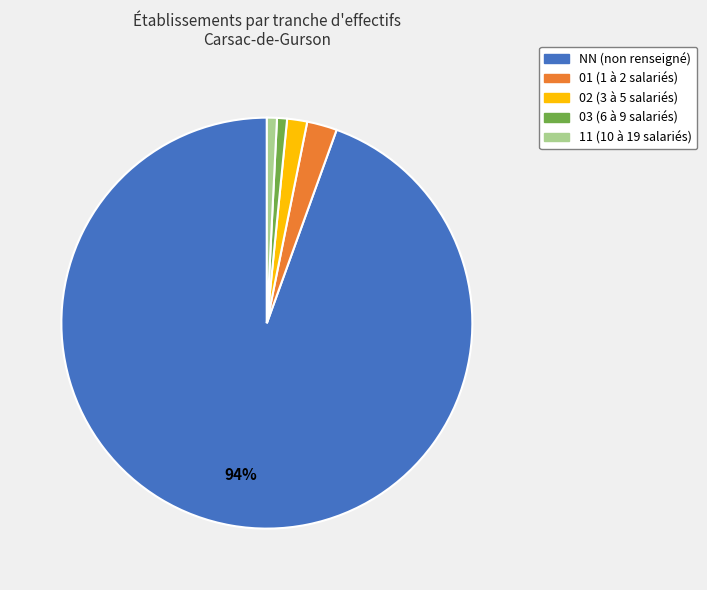

To the nearest percent, what is the average slice percentage?

20%